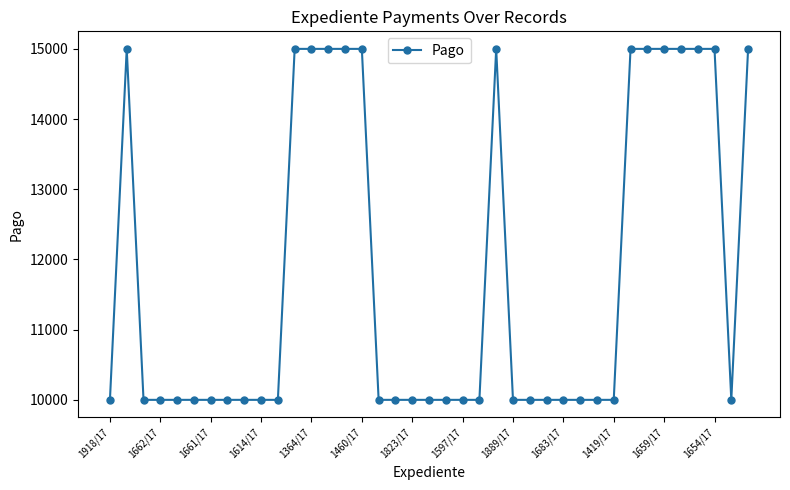

What is the minimum value shown in the chart?

10000